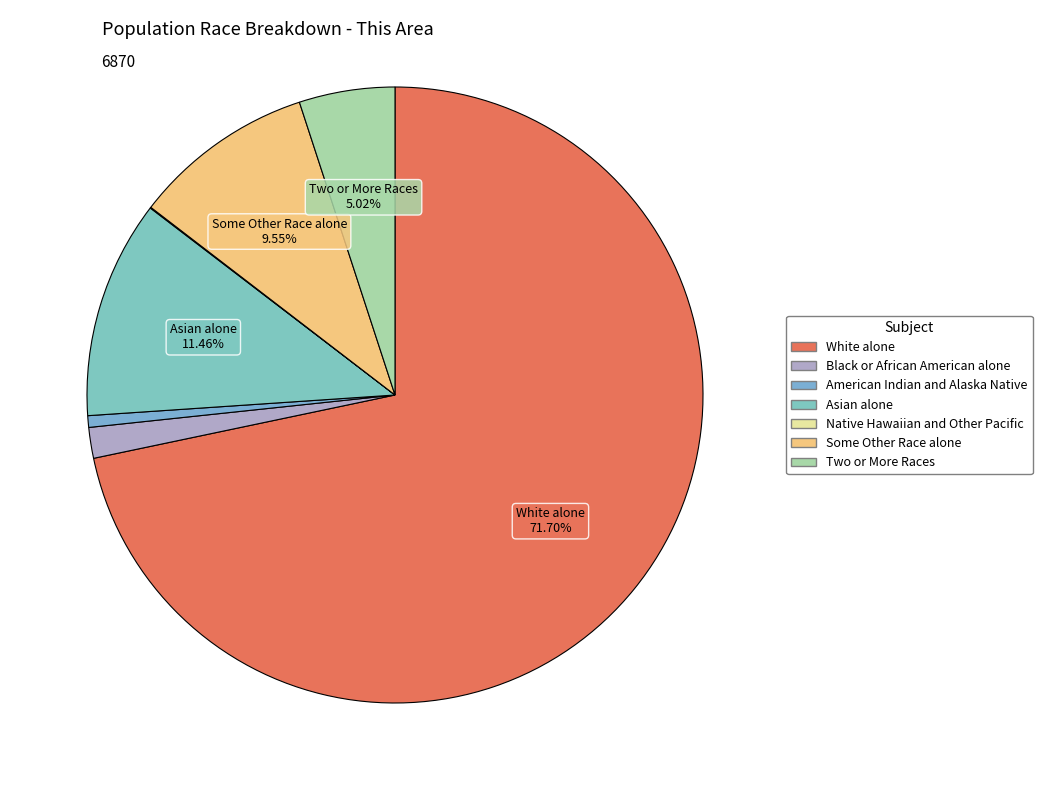

Is Some Other Race alone the majority of the pie?

No